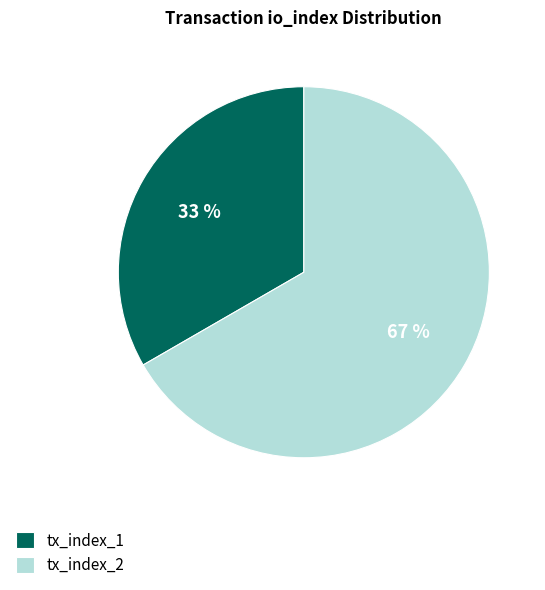

To the nearest percent, what portion does tx_index_1 represent?

33%